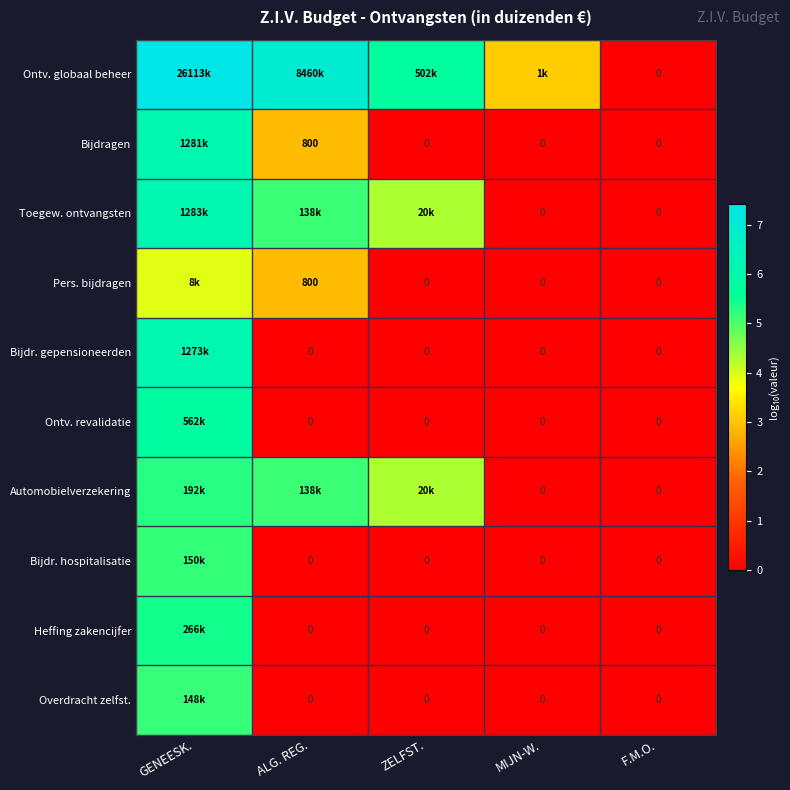

What is the highest value of the Bijdr. hospitalisatie series?

5.2